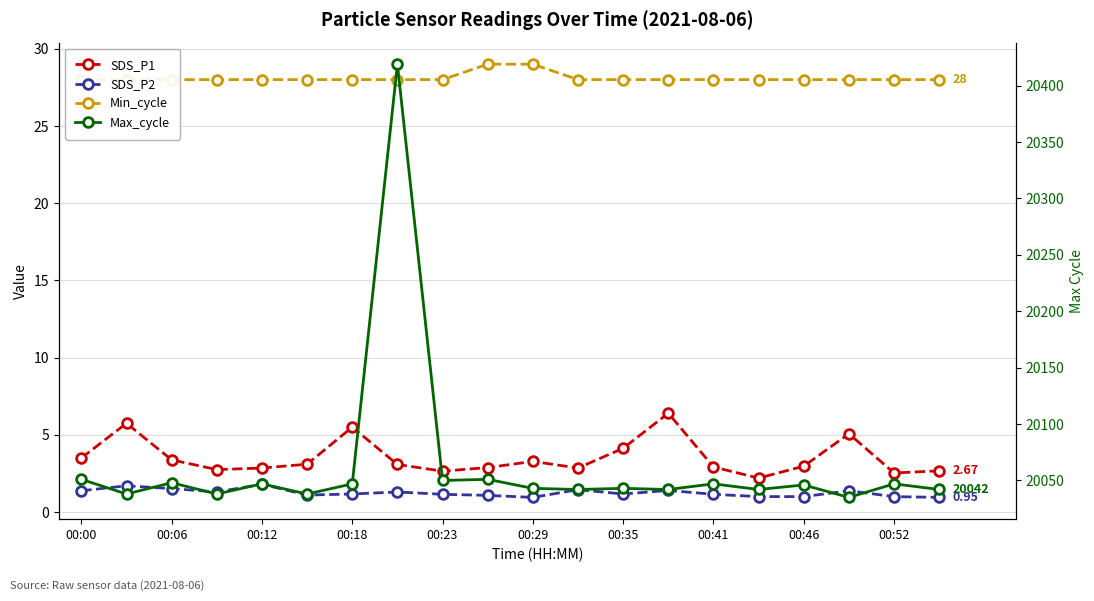

In Max_cycle, how many points are higher than both neighbors (excluding endpoints)?

8